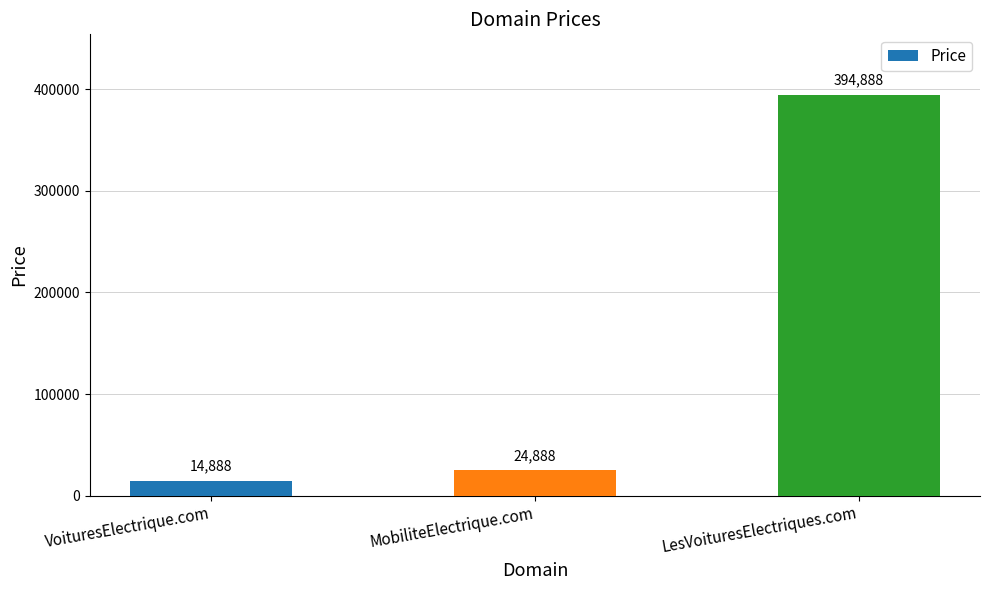

Approximately how many times larger is the value at MobiliteElectrique.com compared to VoituresElectrique.com?

1.7